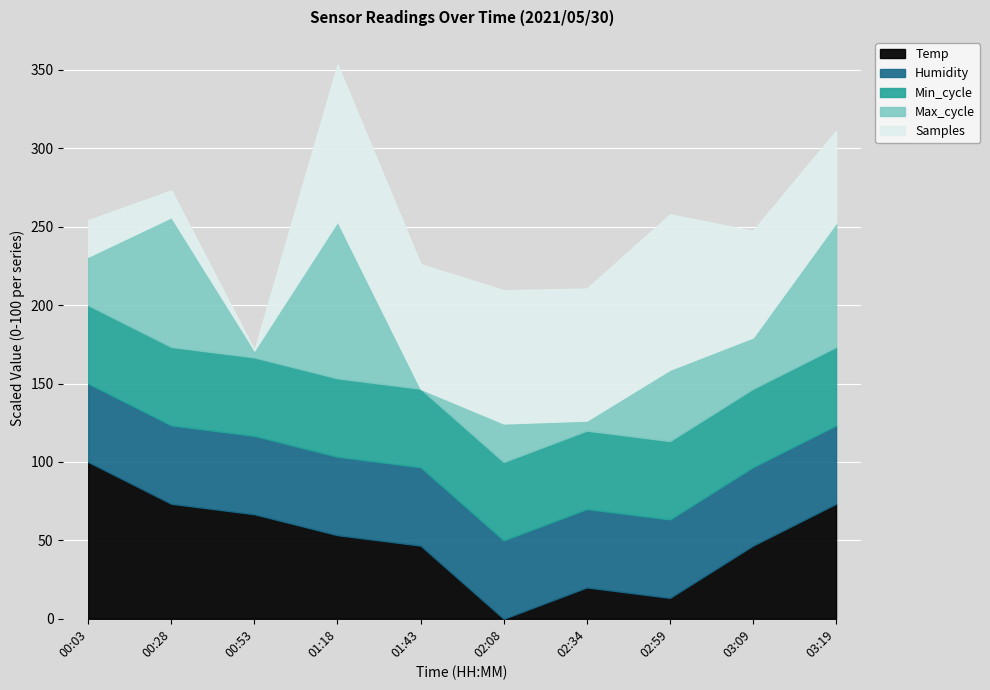

What is the label of the 4th point from the left?

01:18